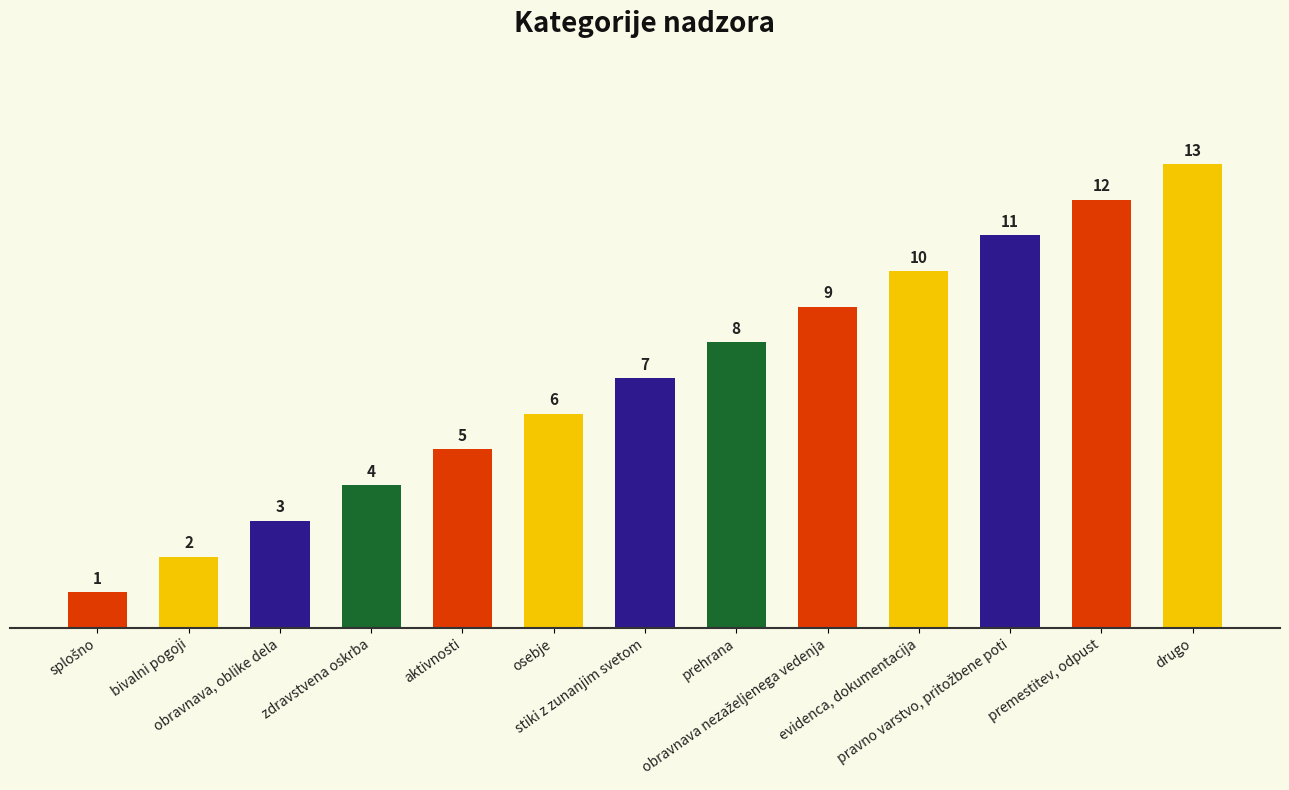

Which has a higher value, splošno or bivalni pogoji?

bivalni pogoji